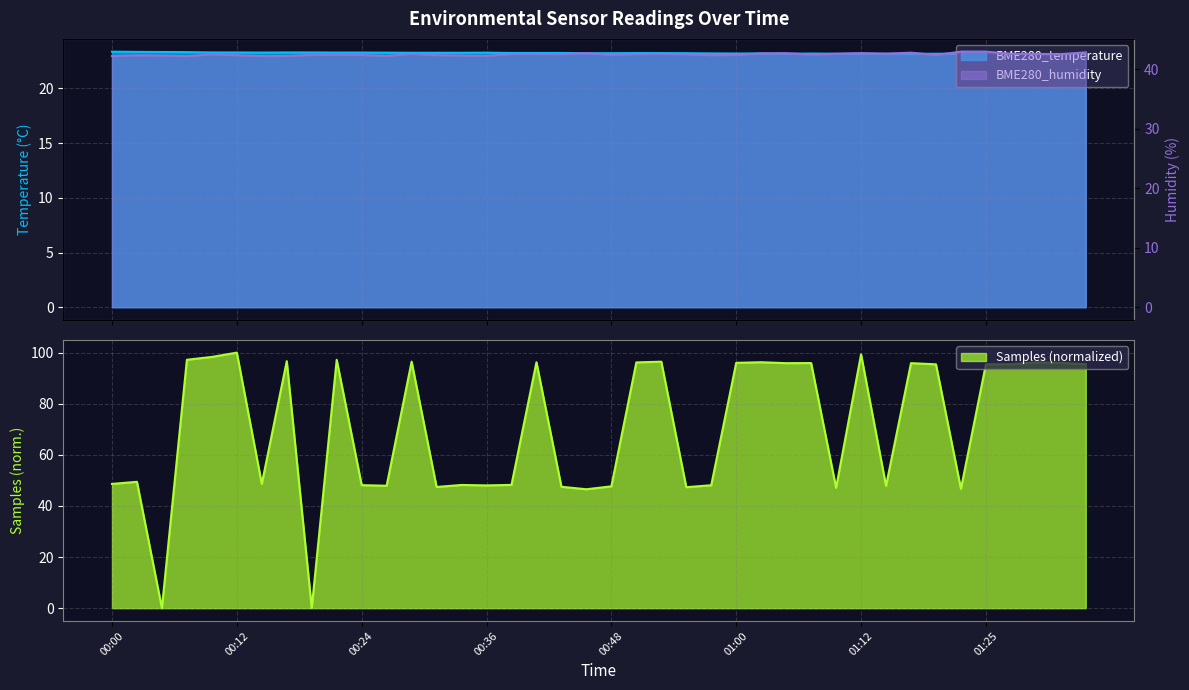

Count the number of data series in this chart.

3